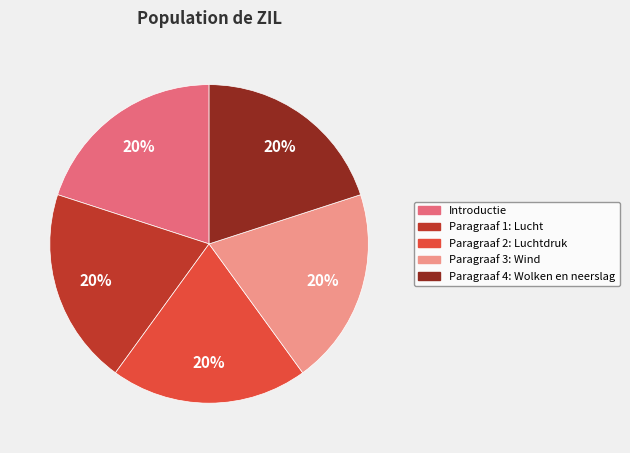

How many segments does this pie chart have?

5